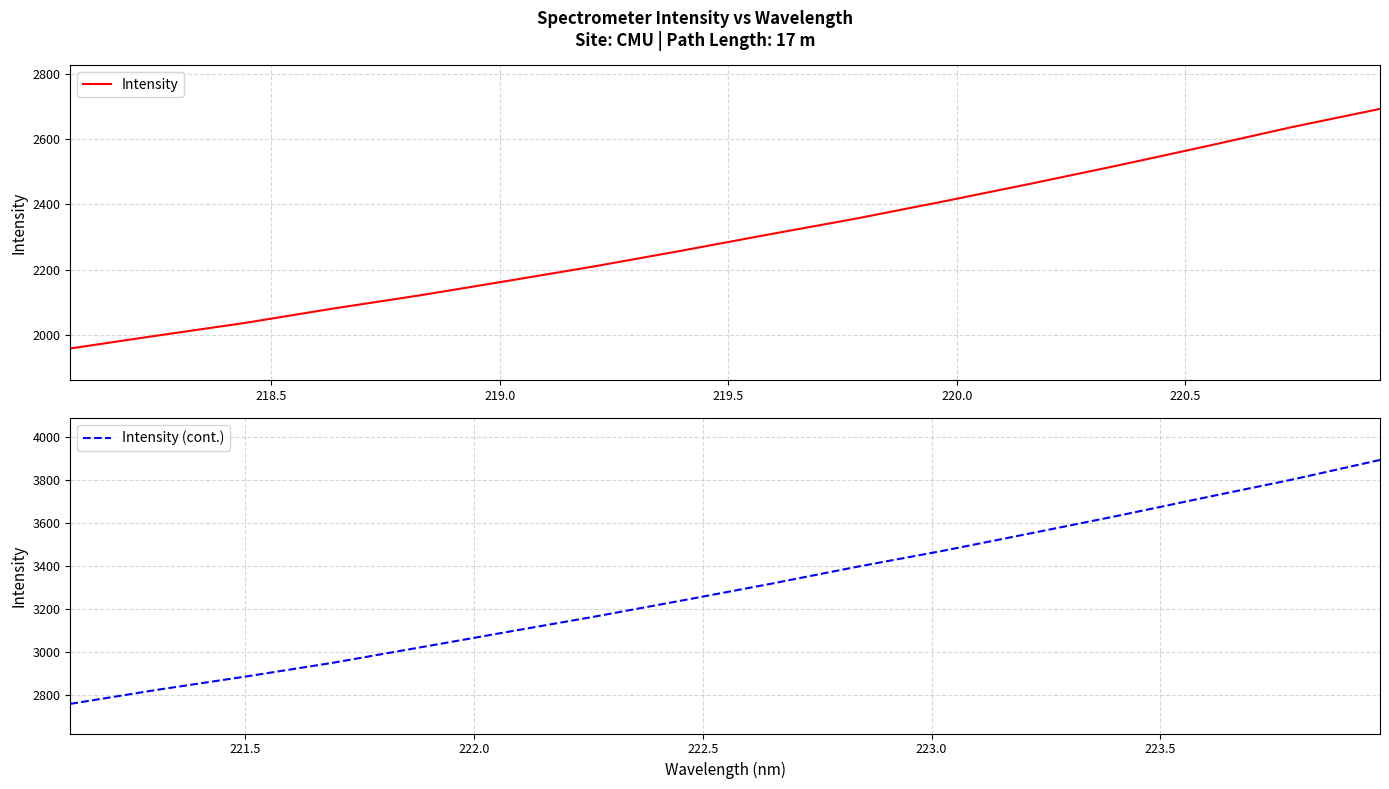

What is the difference between the second highest and second lowest values in the Intensity series?

639.9